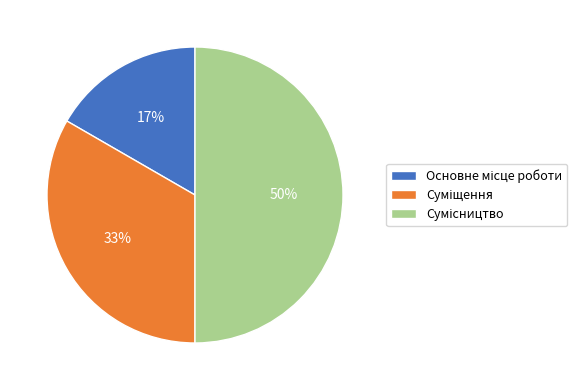

To the nearest percent, what is the difference between the largest and smallest slice percentages?

33%